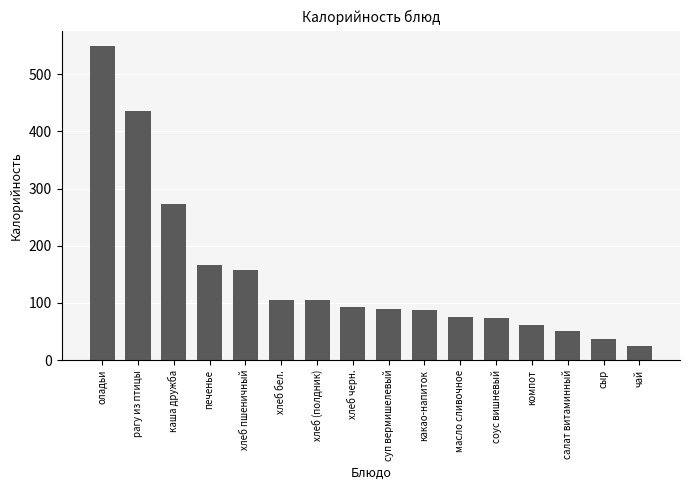

Where is the data nearest to the value 286?

каша дружба